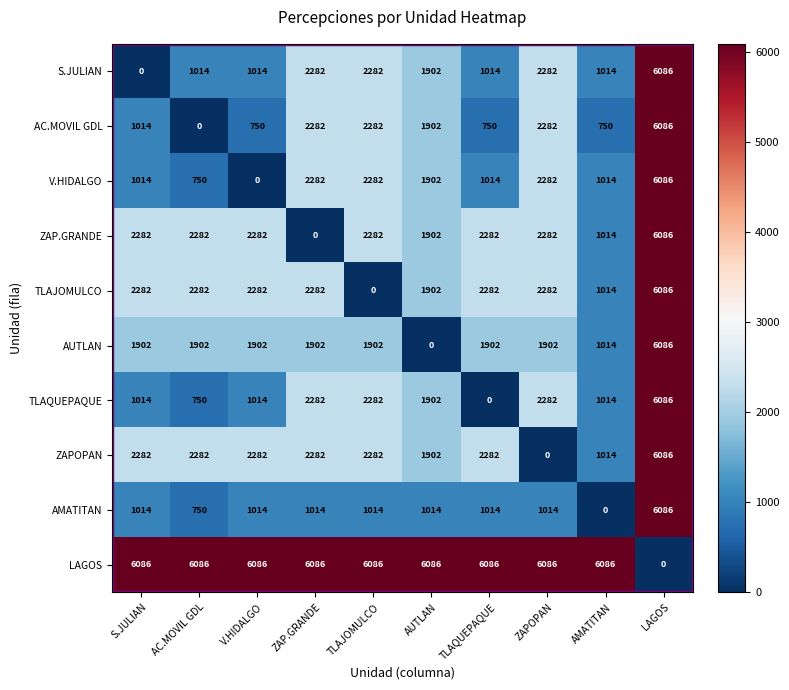

Read the ZAP.GRANDE value at V.HIDALGO, to the nearest 10.

2280